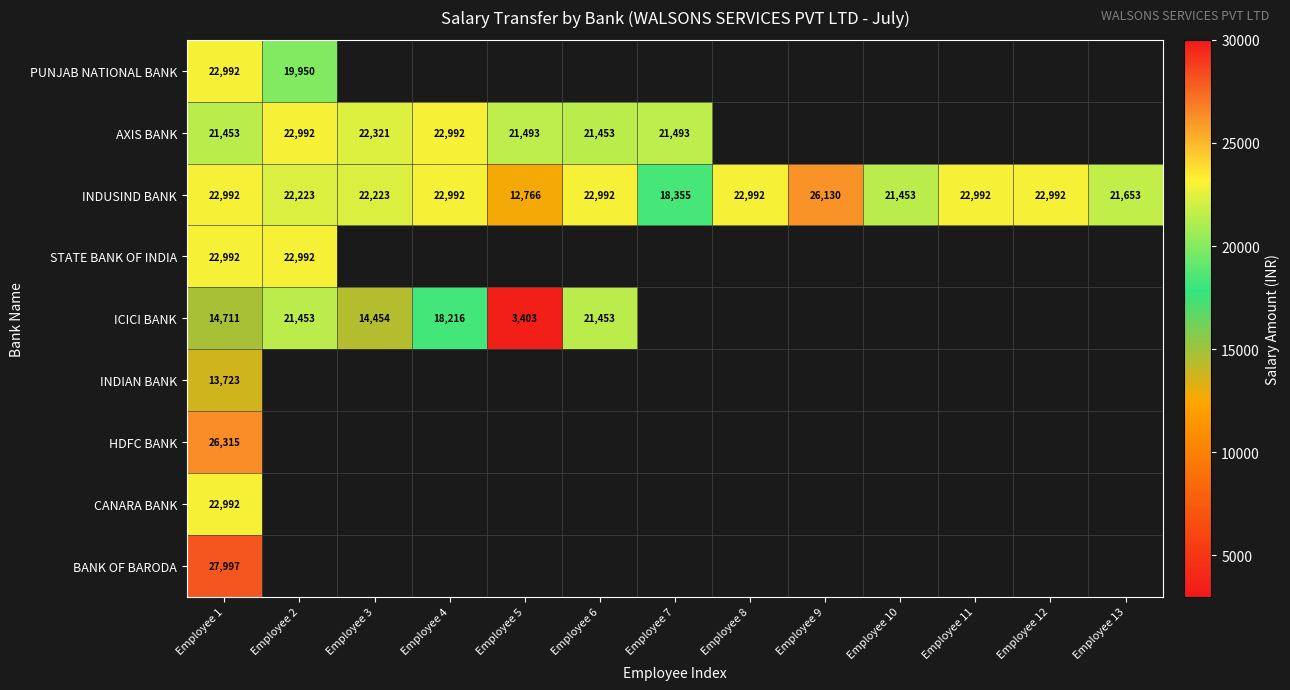

True or false: INDUSIND BANK has a value of 22992 at Employee 1.

True